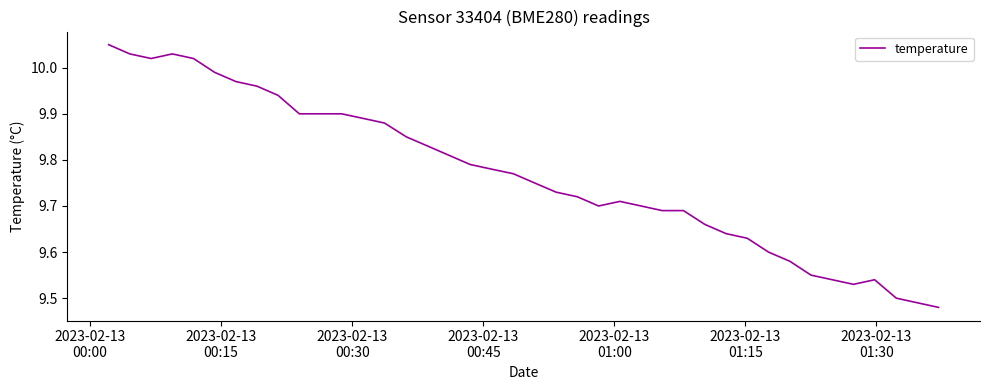

What is the difference between the maximum and minimum values?

0.6